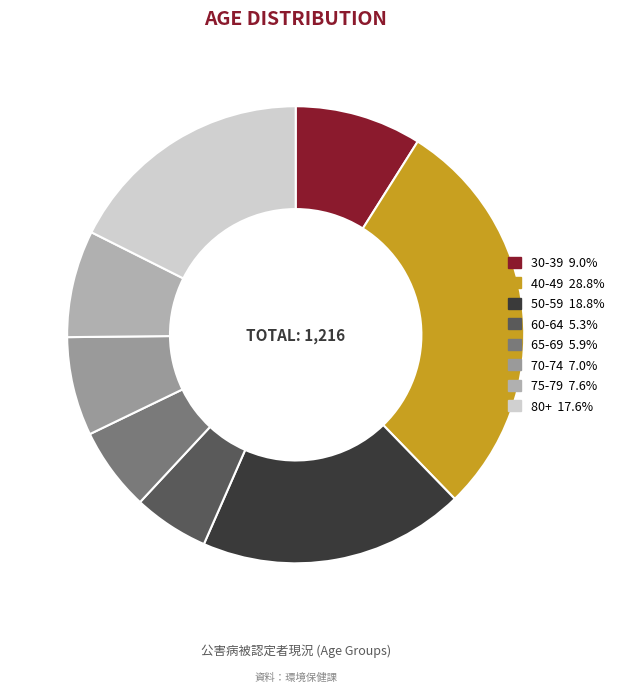

What is the largest slice in the pie chart?

40-49